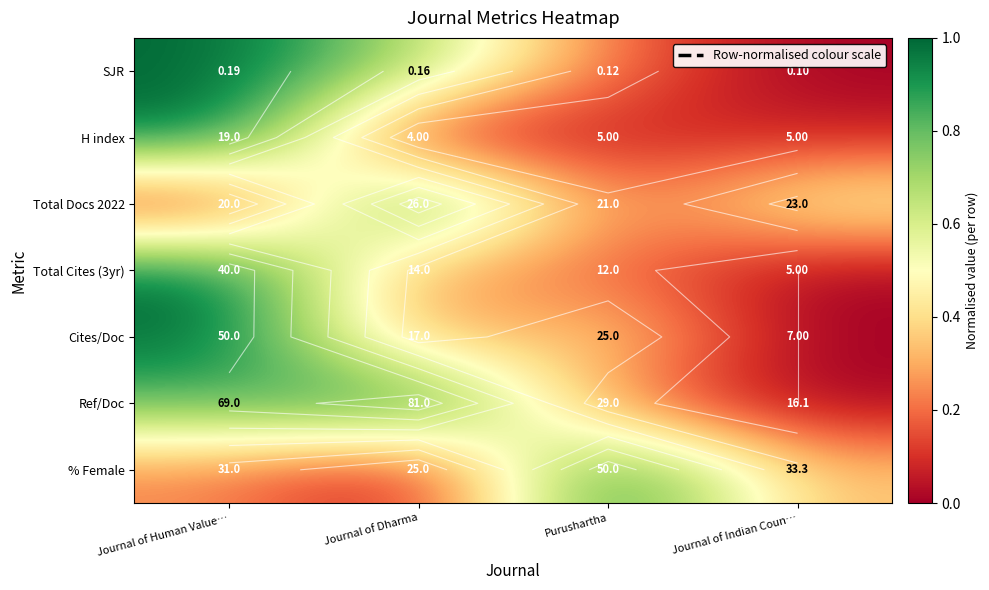

The Cites/Doc series shows 0.3 at Journal of Human Value…. True or false?

False